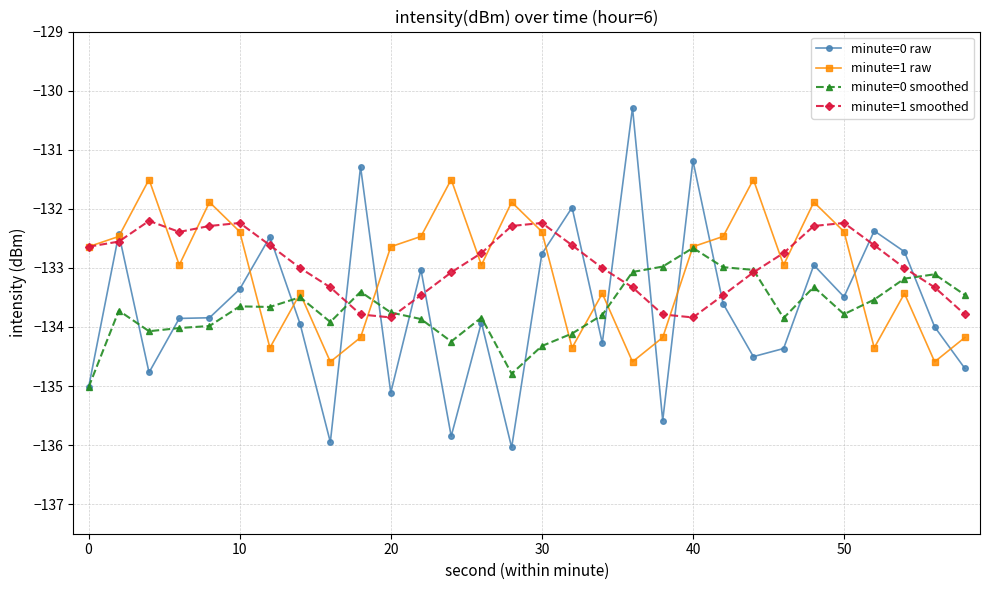

What are all the series names shown in the legend?

minute=0 raw, minute=1 raw, minute=0 smoothed, minute=1 smoothed